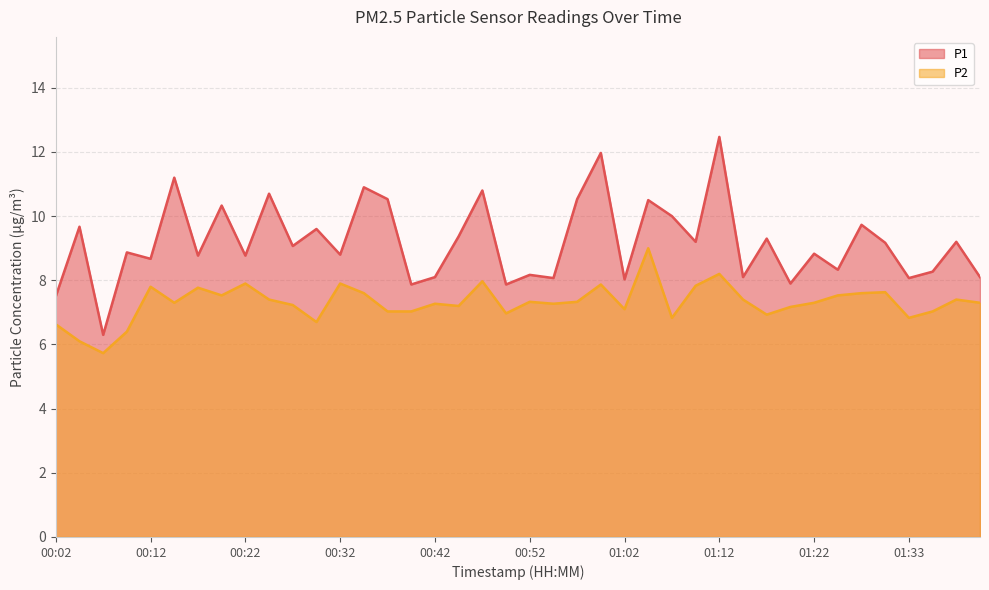

What is the total value across all series at 01:22?

16.1